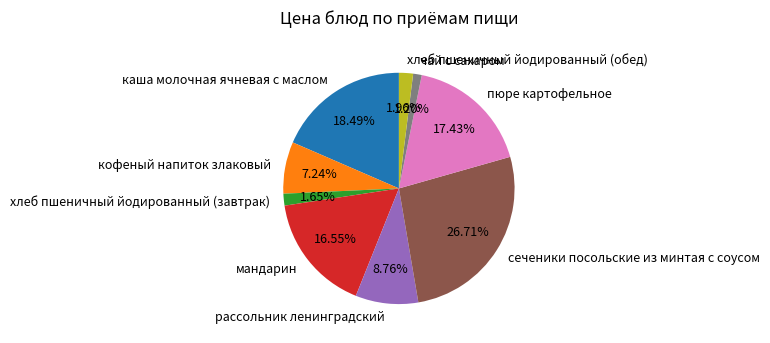

What is the largest slice in the pie chart?

сеченики посольские из минтая с соусом